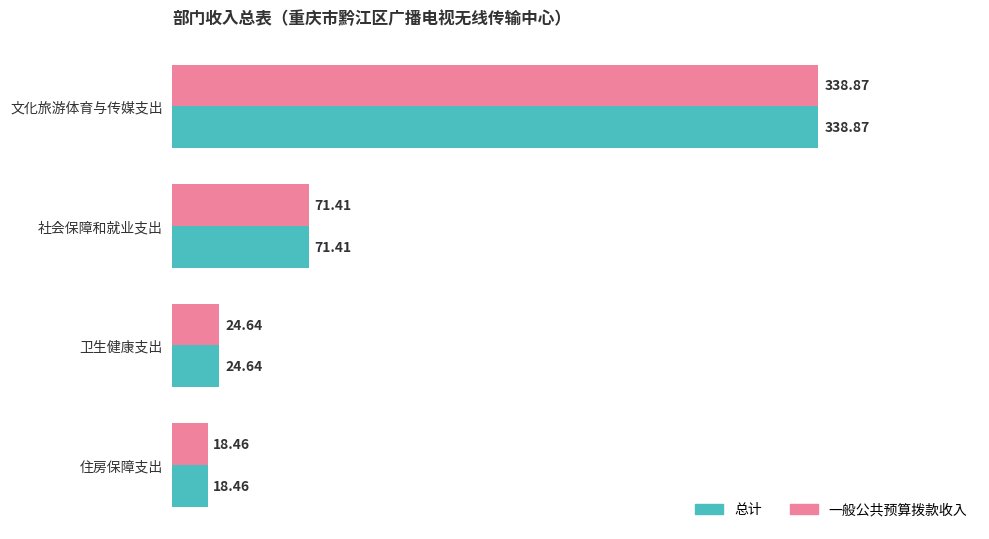

What is the difference between the 一般公共预算拨款收入 values at 住房保障支出 and 卫生健康支出?

6.2